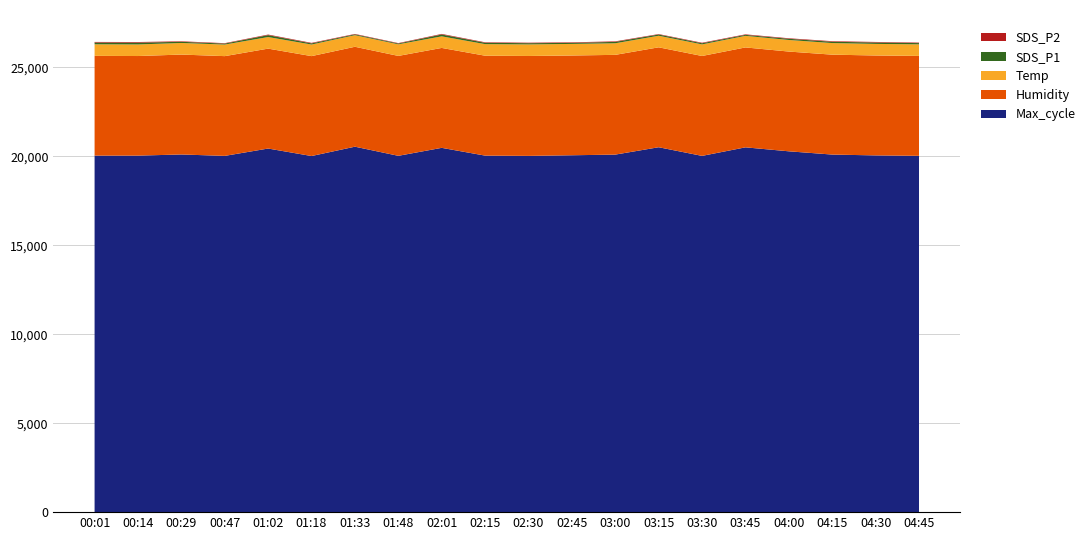

The value of Max_cycle at 03:30 is 20025.0. True or false?

True